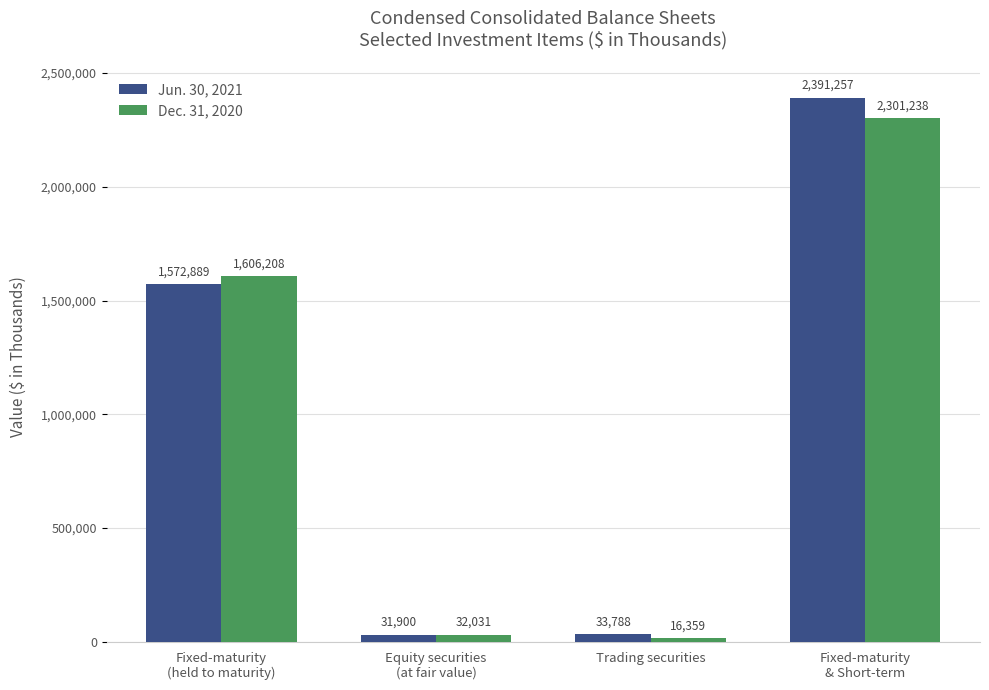

Which series changed the most between Equity securities
(at fair value) and Fixed-maturity
& Short-term?

Jun. 30, 2021